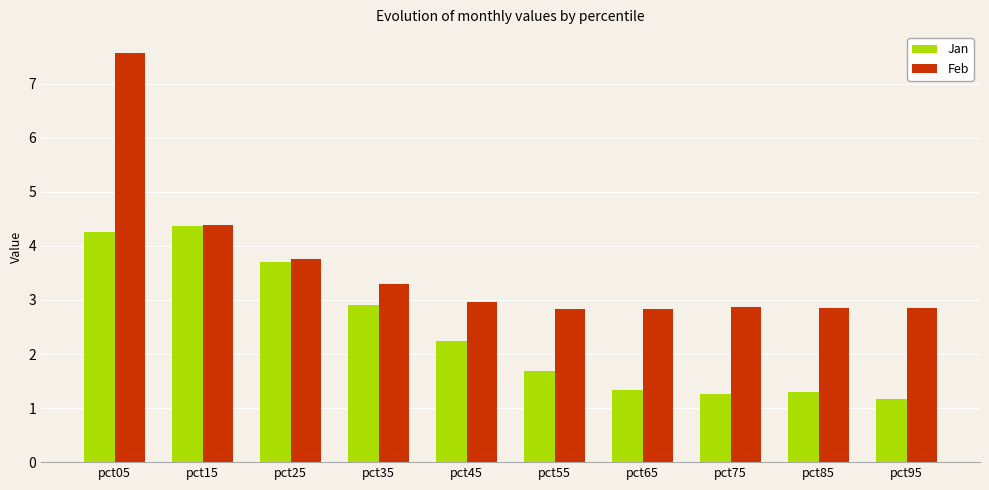

Between pct05 and pct25, which series saw the biggest shift?

Feb